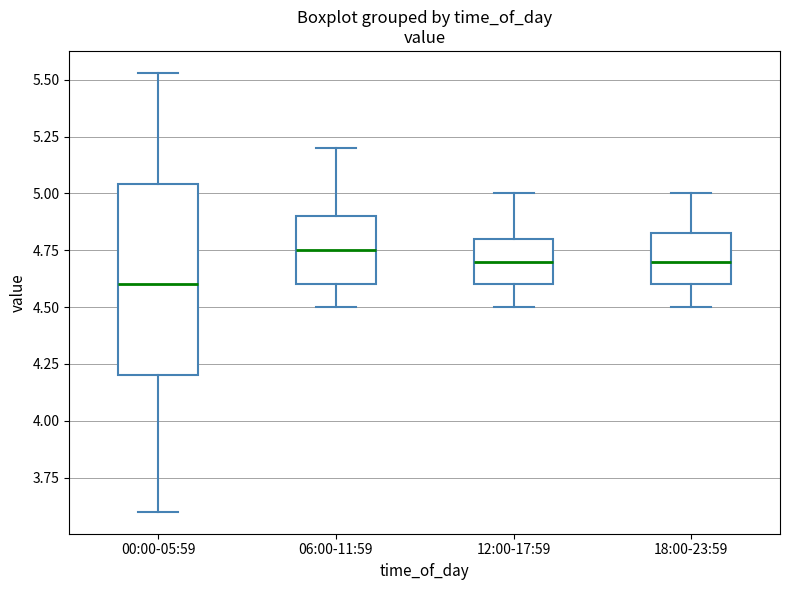

Reading left to right, read every box against the y-axis: the position of its median line, the range the box covers, and the ends of its whiskers. The values are not printed on the chart, so give them approximately, as read against the axis.

00:00-05:59: median 4.60, box 4.20 to 5.05, whiskers 3.60 to 5.55
06:00-11:59: median 4.75, box 4.60 to 4.90, whiskers 4.50 to 5.20
12:00-17:59: median 4.70, box 4.60 to 4.80, whiskers 4.50 to 5.00
18:00-23:59: median 4.70, box 4.60 to 4.85, whiskers 4.50 to 5.00